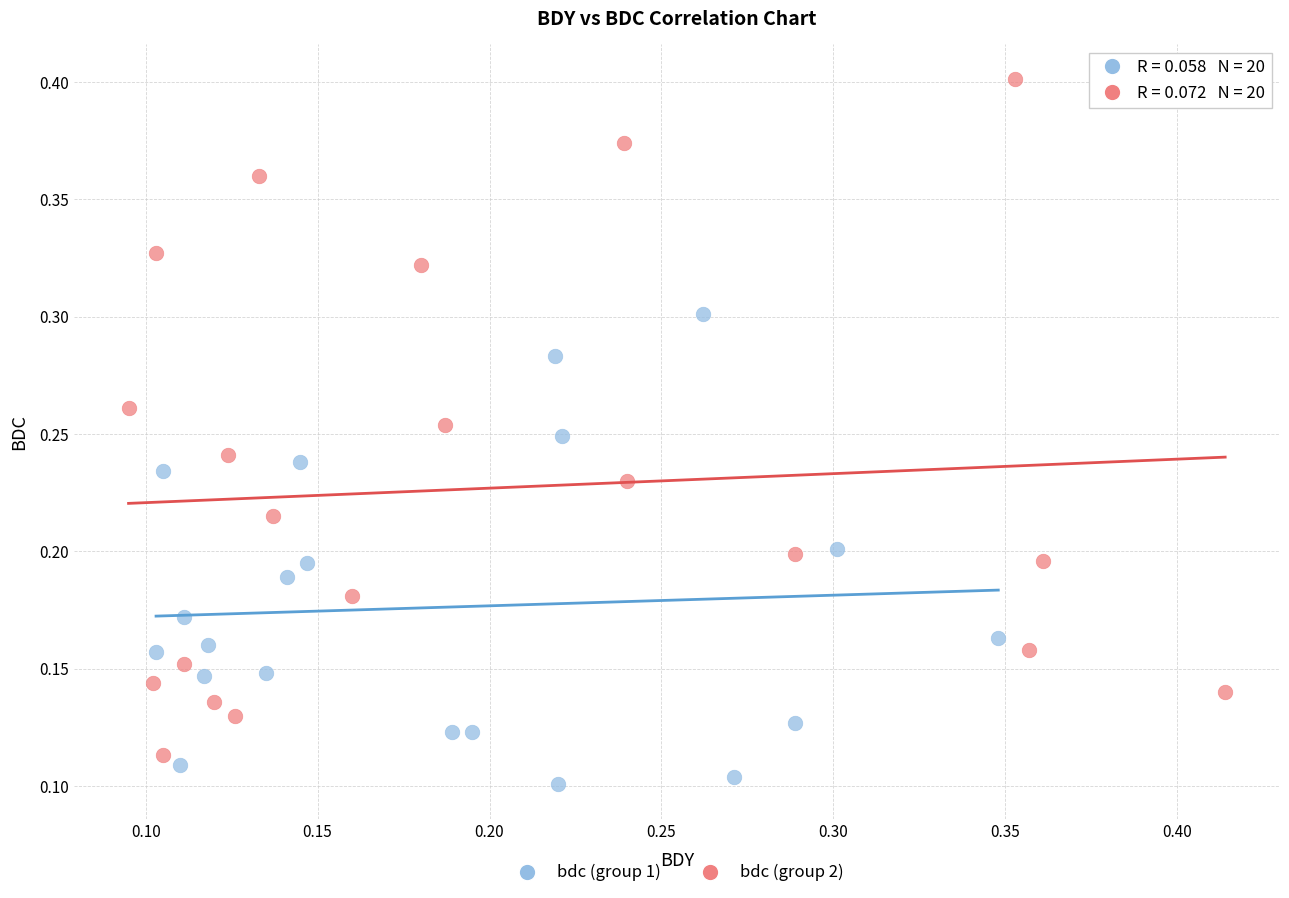

What are all the series names shown in the legend?

bdc (group 1), bdc (group 2)